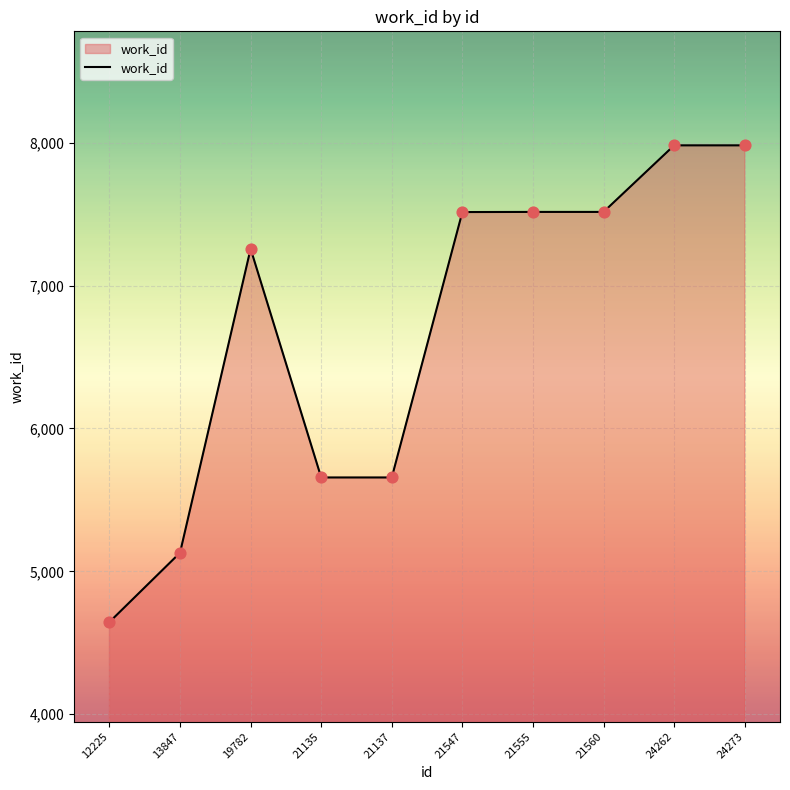

What is the change in value from 21135 to 24273?

+2325